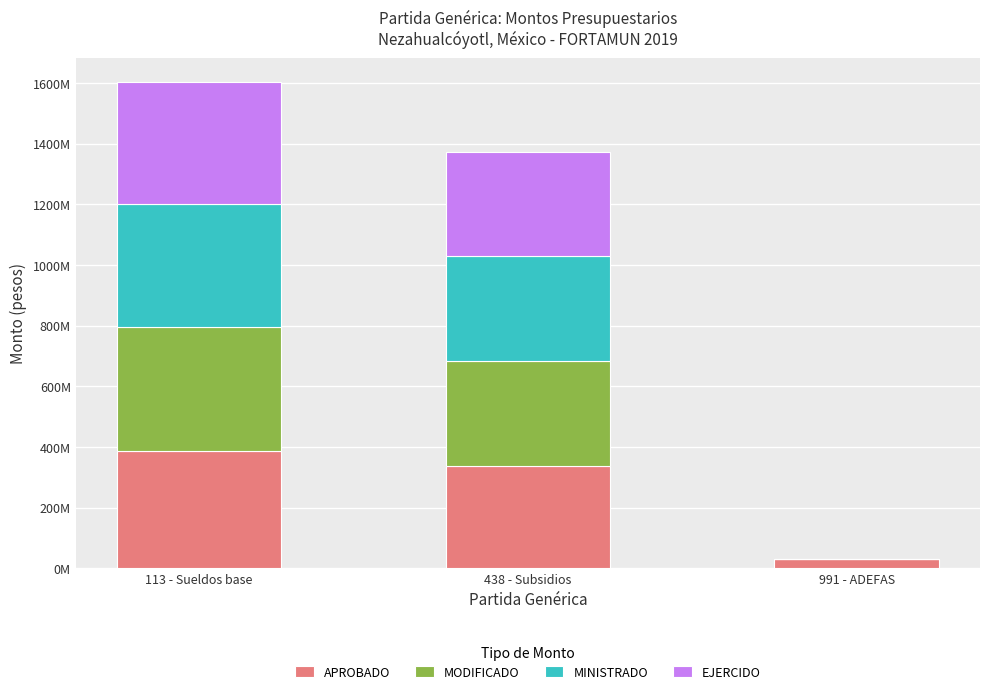

What is the label of the 2nd bar from the left?

438 - Subsidios